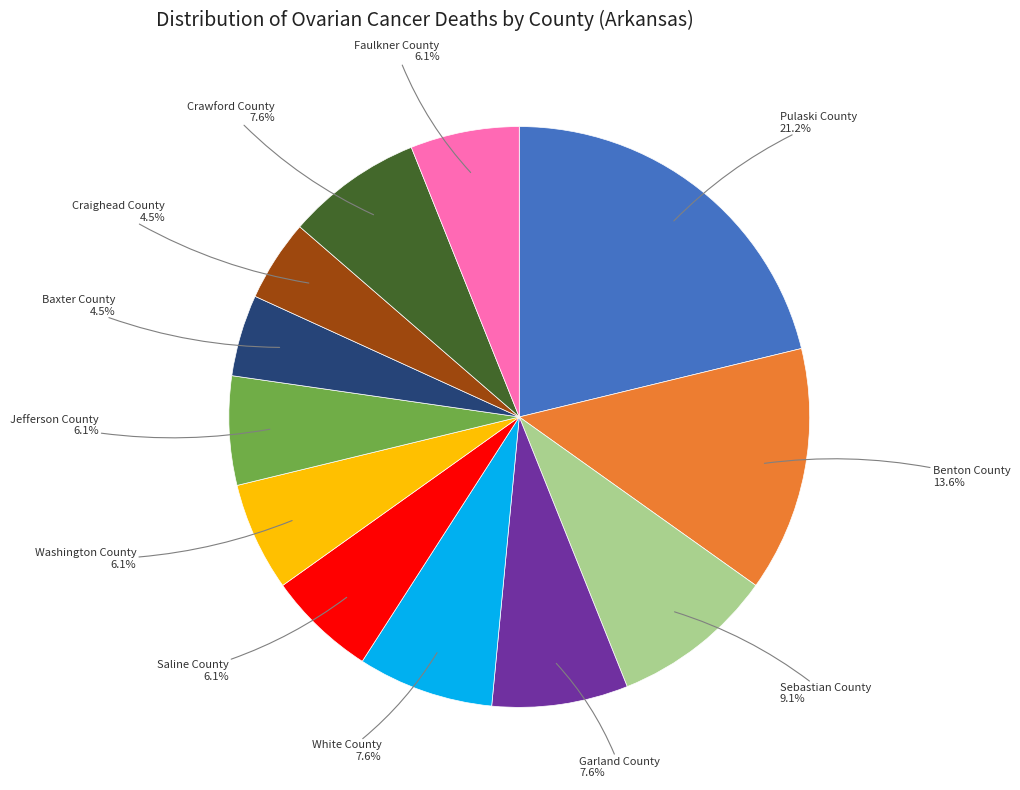

What percentage is the Garland County slice, to the nearest percent?

8%